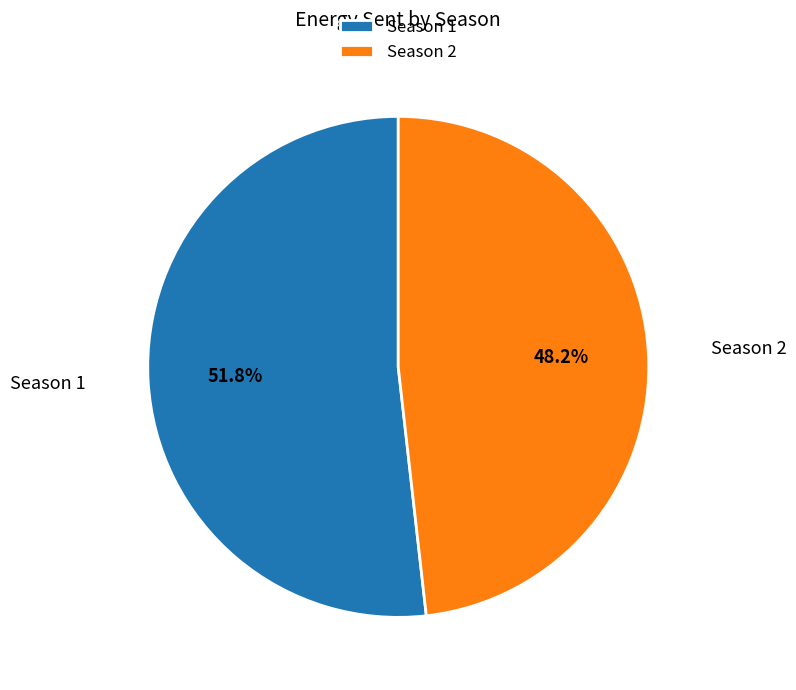

True or false: Season 2 accounts for 32% of the total.

False